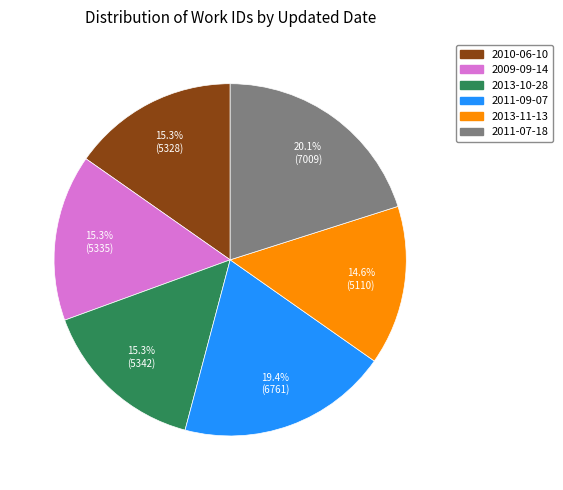

Which has a higher value, 2011-07-18 or 2009-09-14?

2011-07-18